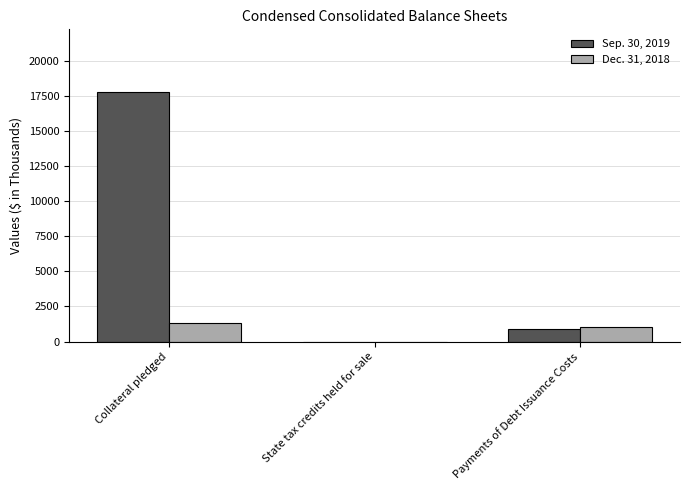

Reading right to left, what are all the values shown in this chart?

Sep. 30, 2019: 907	0	17785
Dec. 31, 2018: 1005	0	1305